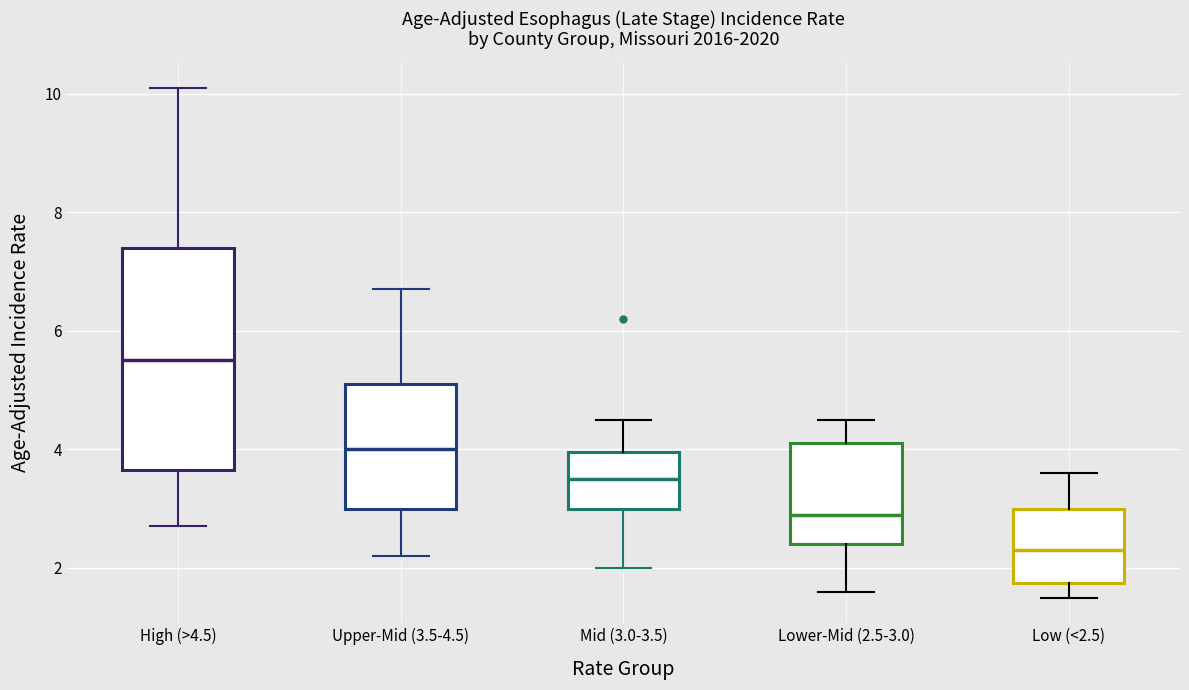

Reading left to right, transcribe this box plot: for each box, give where its median line is, the range the box spans, and where its two whiskers end, as read against the y-axis. The values are not printed on the chart, so give them approximately, as read against the axis.

High (>4.5): median 5.6, box 3.6 to 7.4, whiskers 2.8 to 10.2
Upper-Mid (3.5-4.5): median 4.0, box 3.0 to 5.2, whiskers 2.2 to 6.8
Mid (3.0-3.5): median 3.6, box 3.0 to 4.0, whiskers 2.0 to 4.6
Lower-Mid (2.5-3.0): median 3.0, box 2.4 to 4.2, whiskers 1.6 to 4.6
Low (<2.5): median 2.4, box 1.8 to 3.0, whiskers 1.6 to 3.6